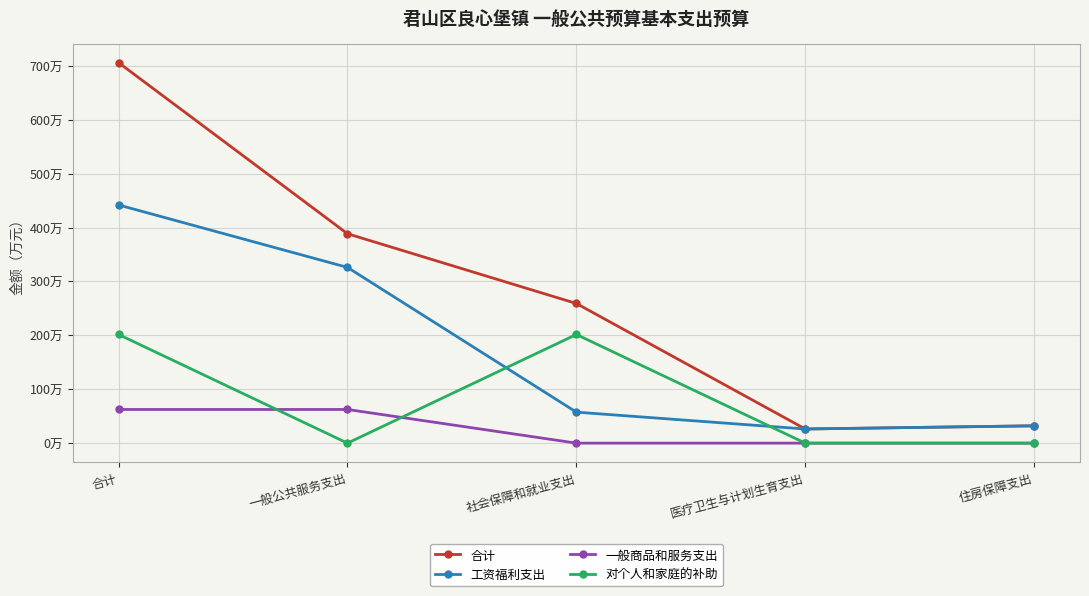

What is the value of the 对个人和家庭的补助 point at the 1st from the left?

201.6